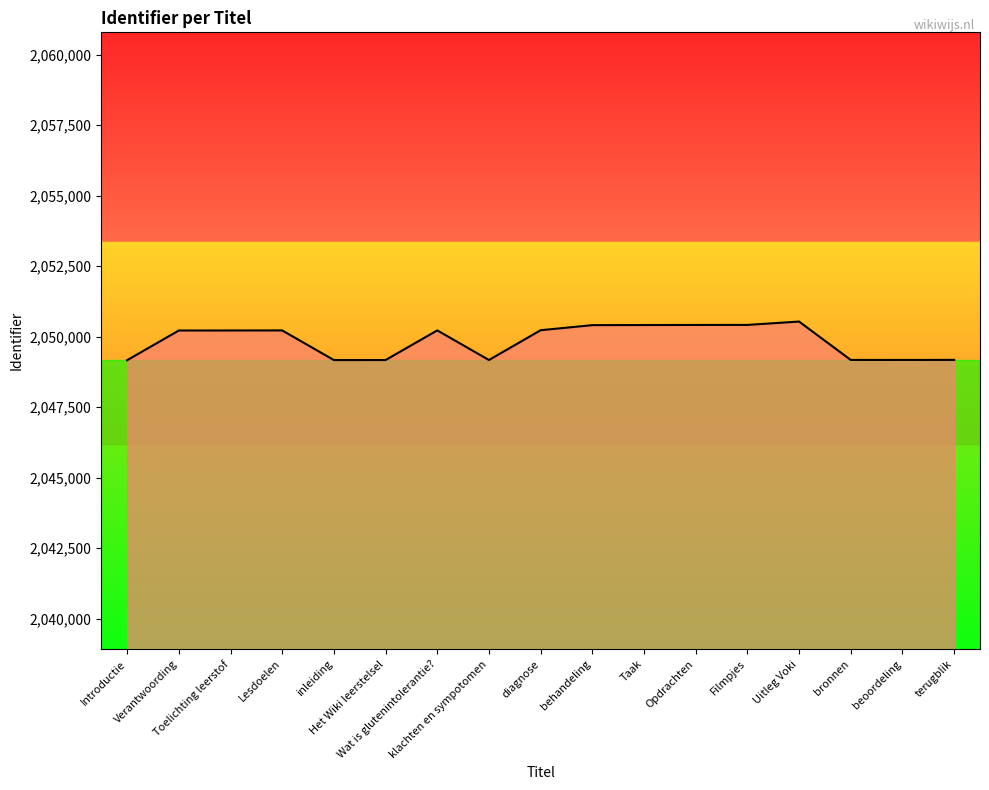

The chart shows a value of 2784968 at Taak. True or false?

False